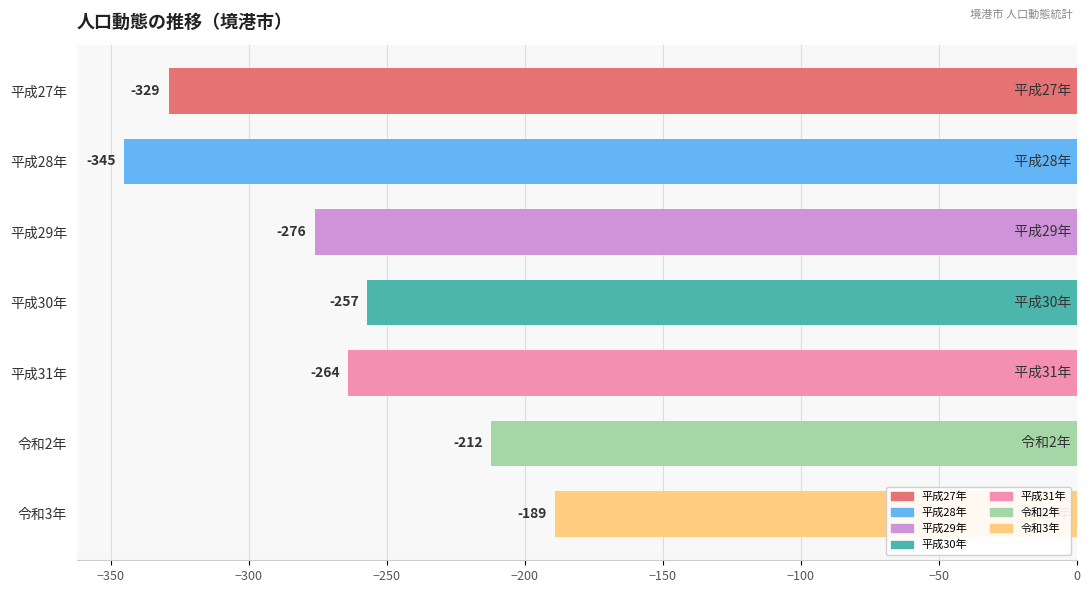

Which category has the lowest value across all series?

平成28年